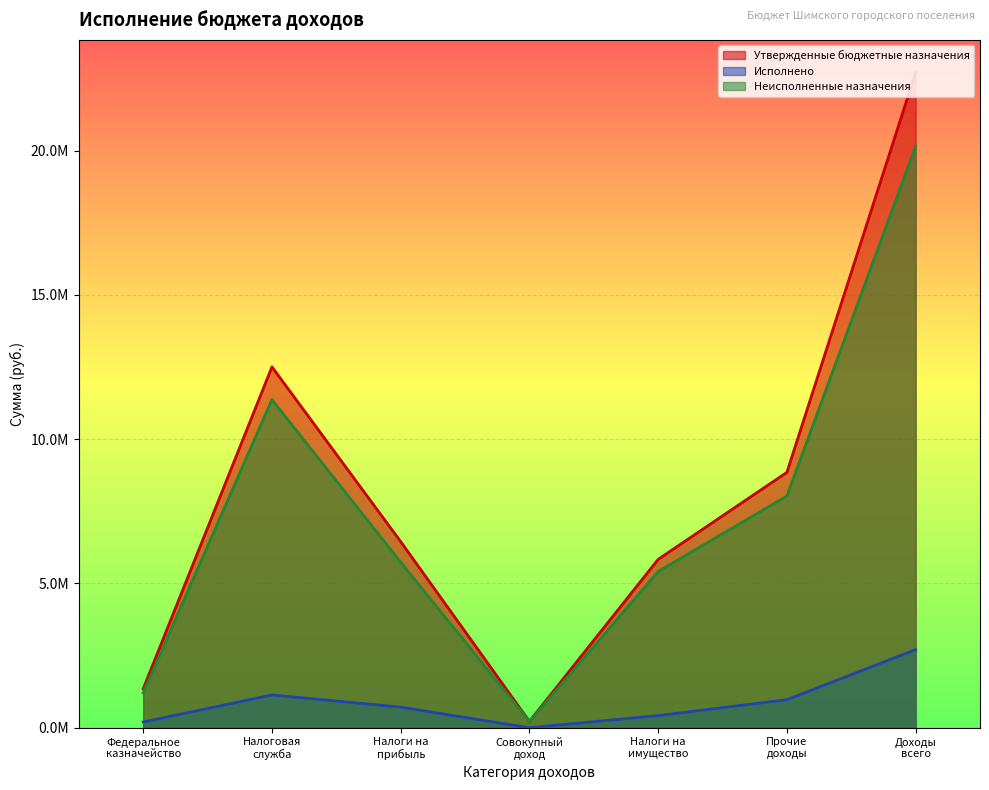

What is the sum of the Исполнено values at Налоги на
прибыль and Совокупный
доход?

714650.7